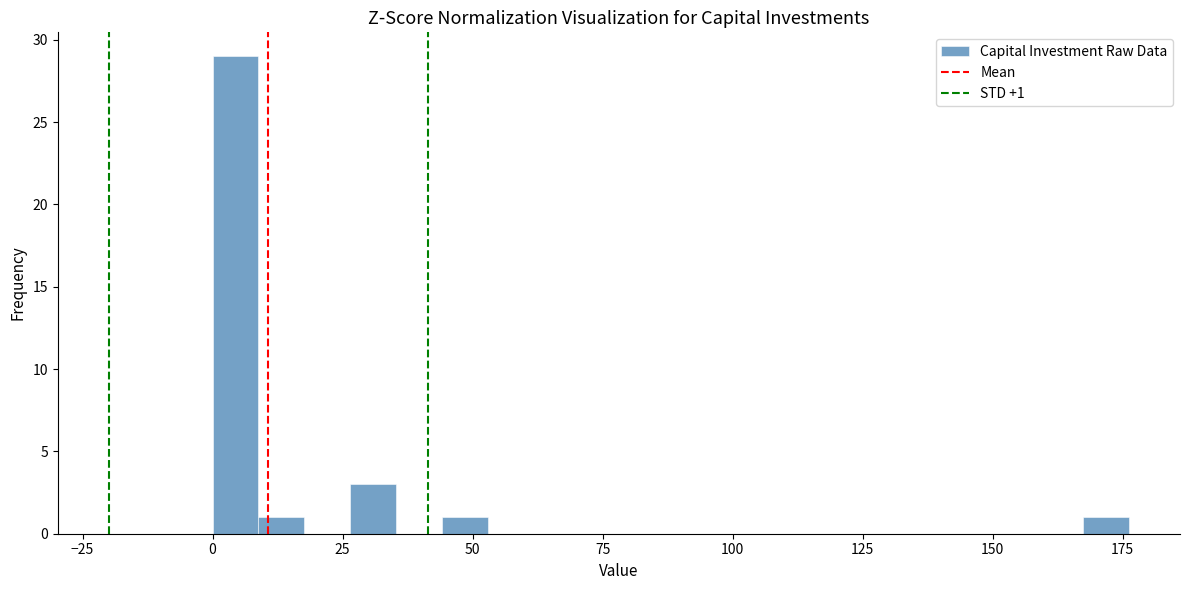

Around what value on the x-axis is the tallest bar? Give the approximate position of its centre, as read against the axis.

5